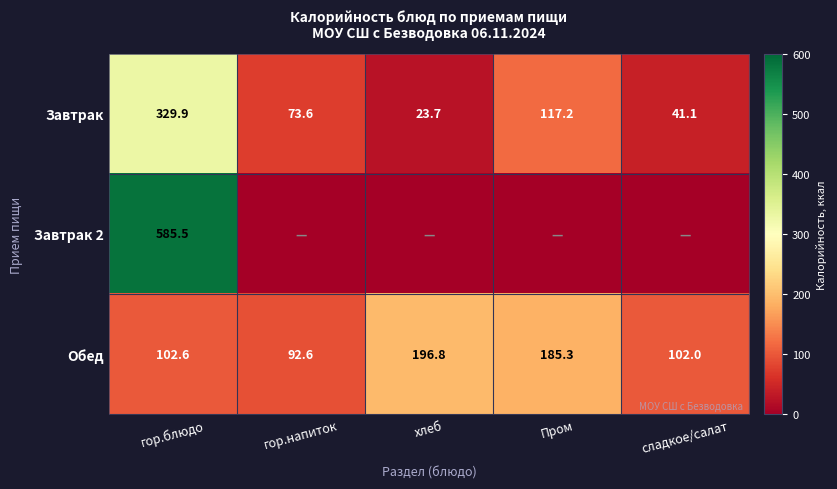

At which label does Завтрак reach its minimum?

хлеб